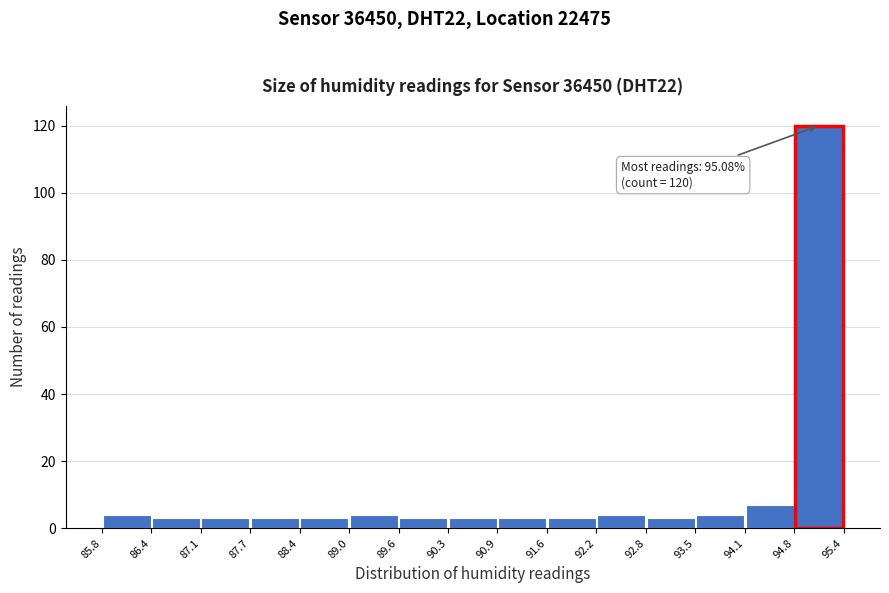

Over which range of the x-axis is the bar tallest?

94.8 to 95.4